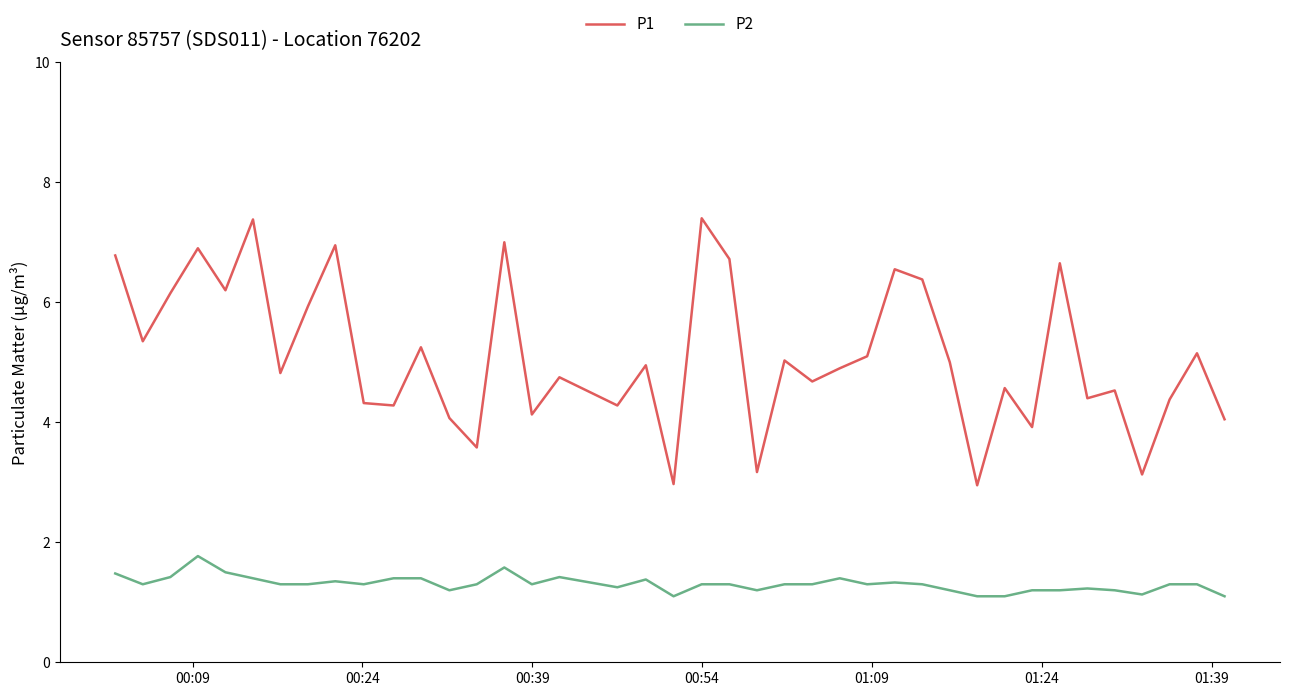

Rank the series by their average value, from highest to lowest.

P1, P2